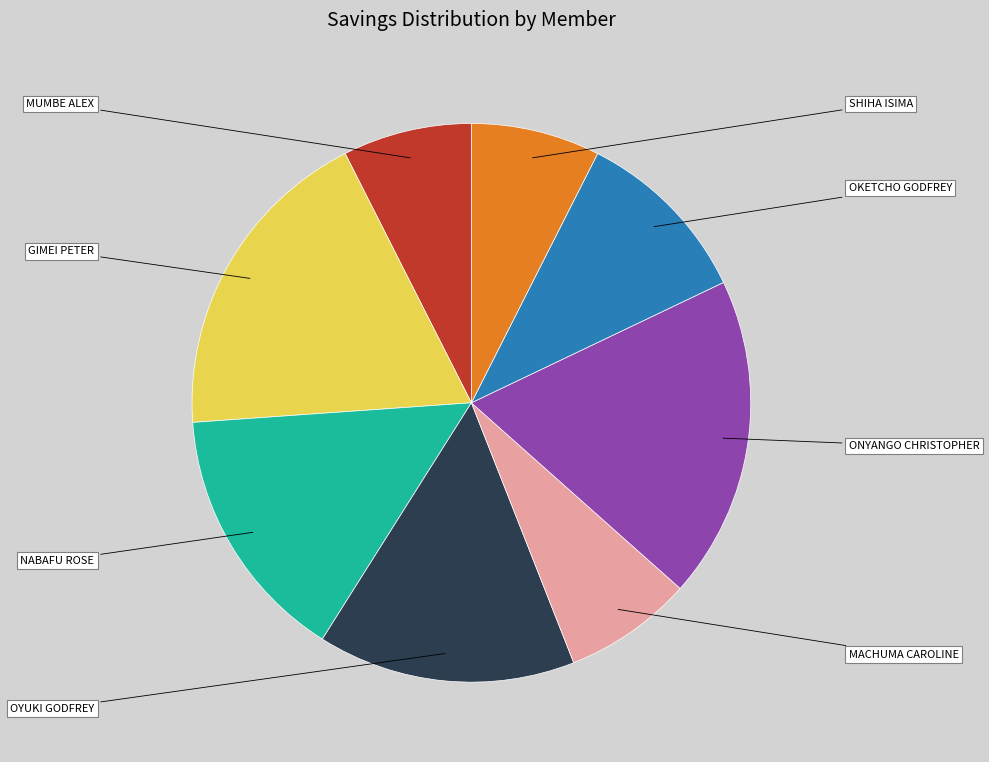

Approximately how many times larger is the value at MACHUMA CAROLINE compared to NABAFU ROSE?

0.5